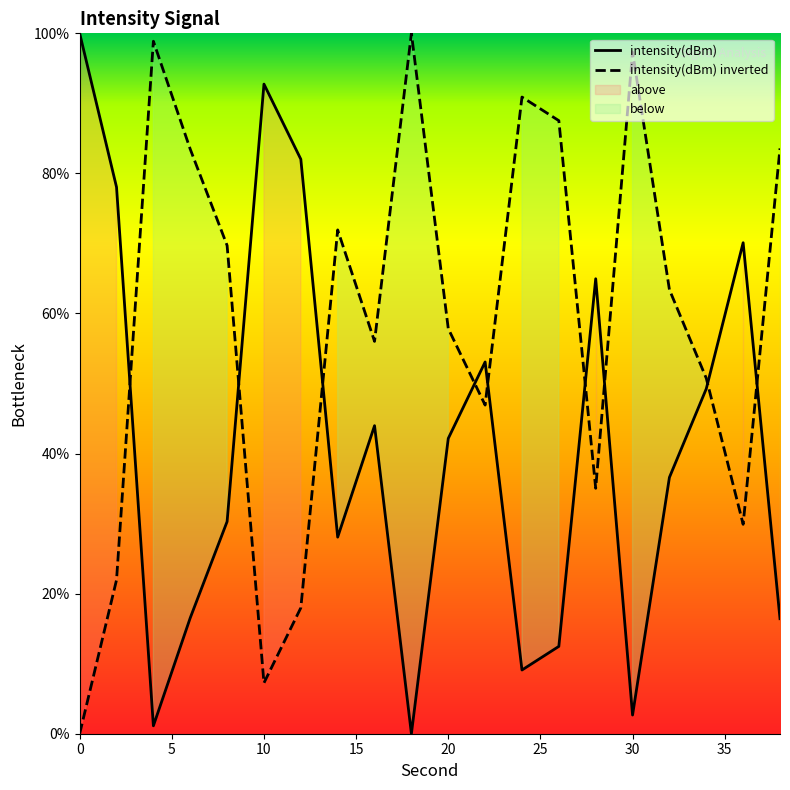

What is the highest value of the intensity(dBm) series?

100.0